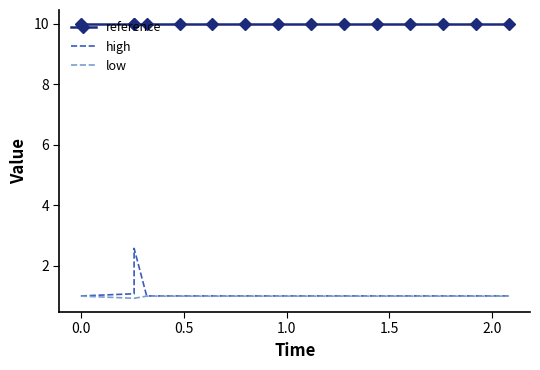

List the series in order of their peak value, lowest first.

low, high, reference